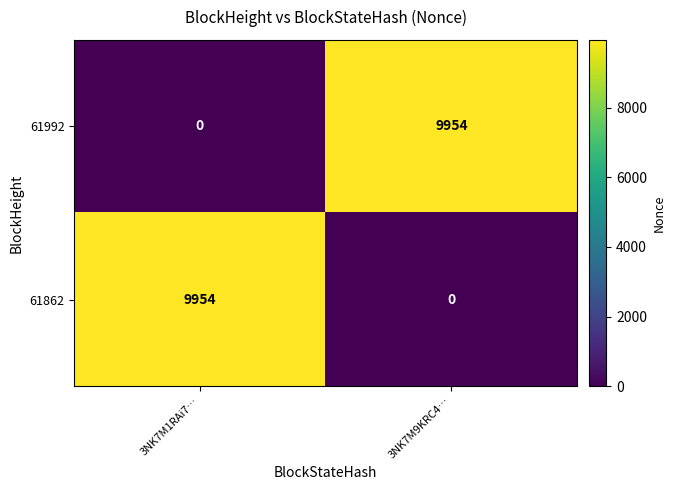

At 3NK7M9KRC4…, list the series in order from smallest to largest.

61862, 61992